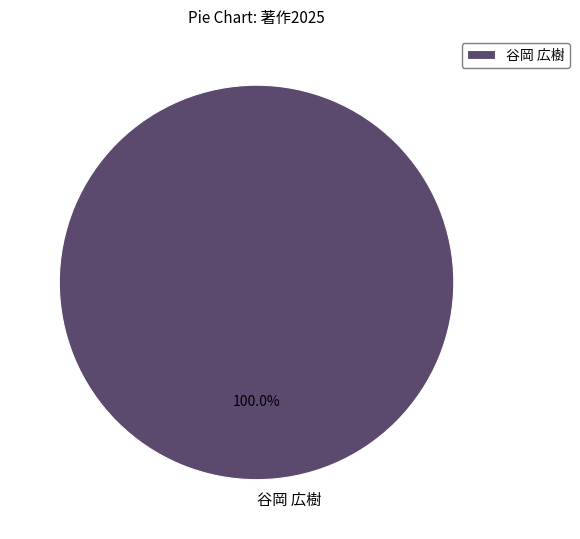

Rank the categories by value from lowest to highest.

谷岡 広樹